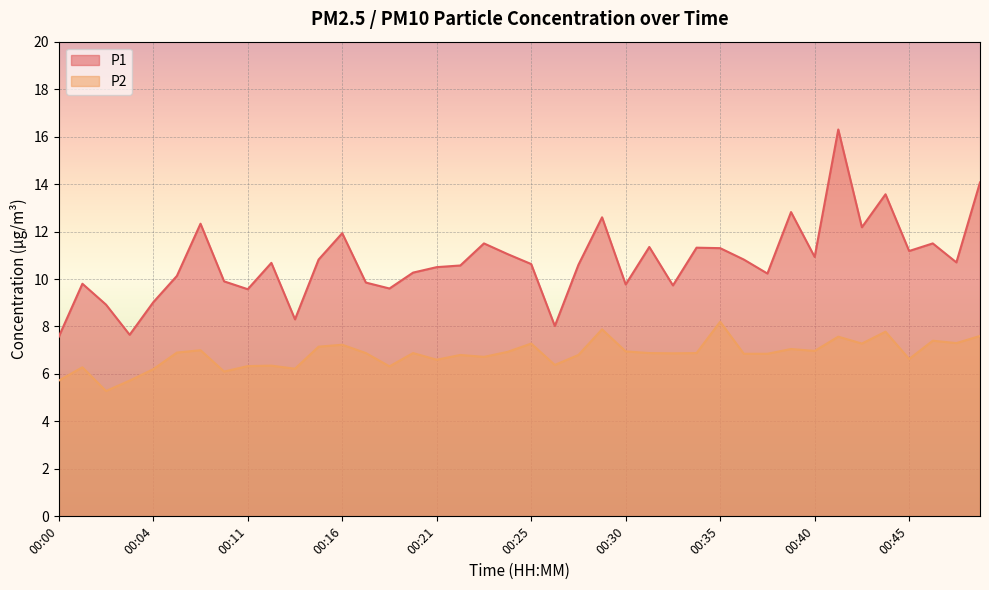

How many values in the P1 series exceed 10?

27